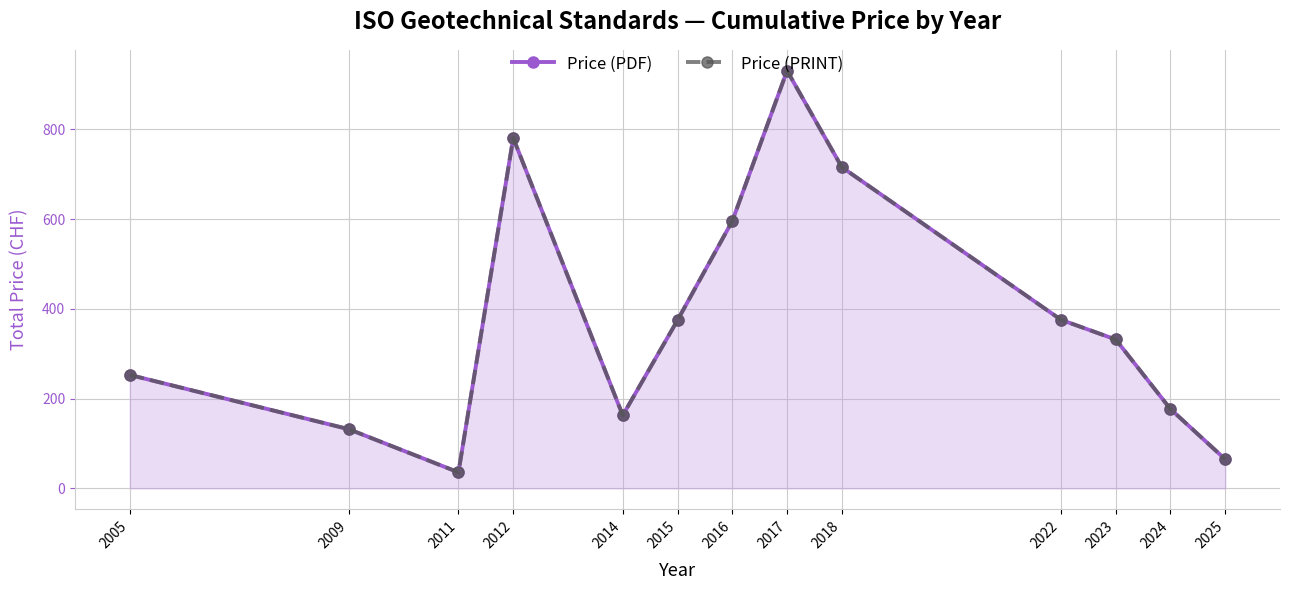

What is the smallest value displayed?

36